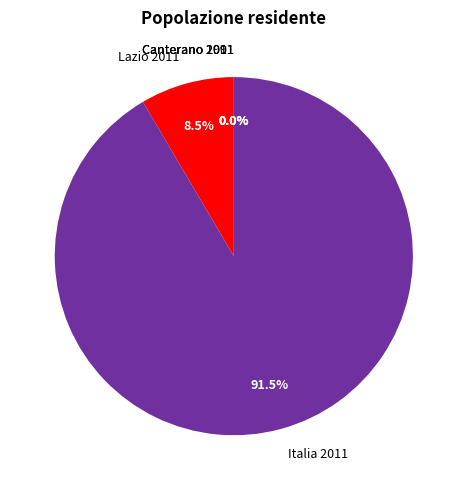

True or false: Lazio 2011 accounts for 1% of the total.

False